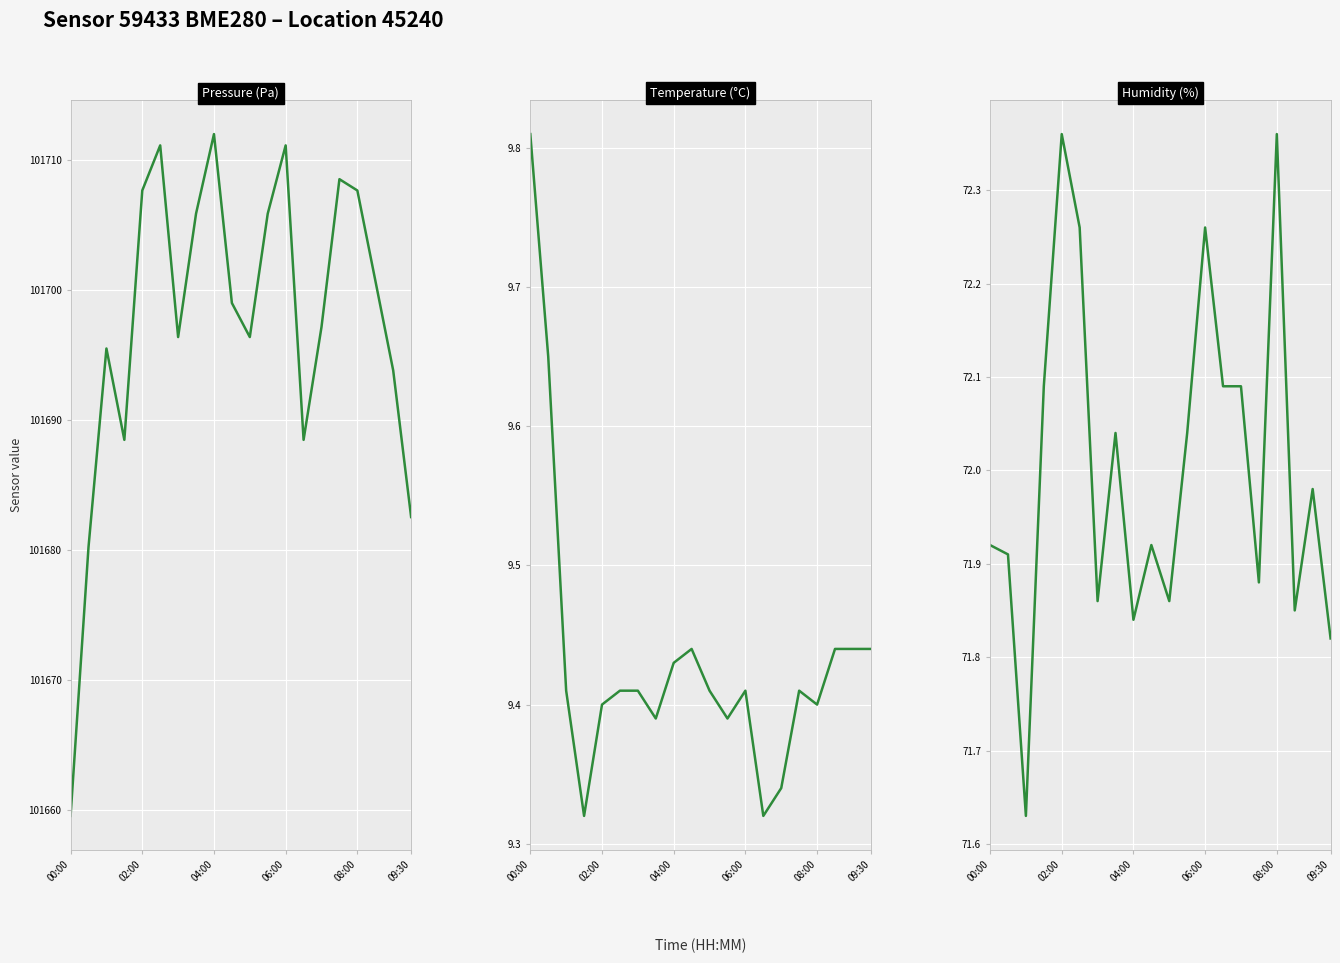

How many distinct data groups are displayed?

3